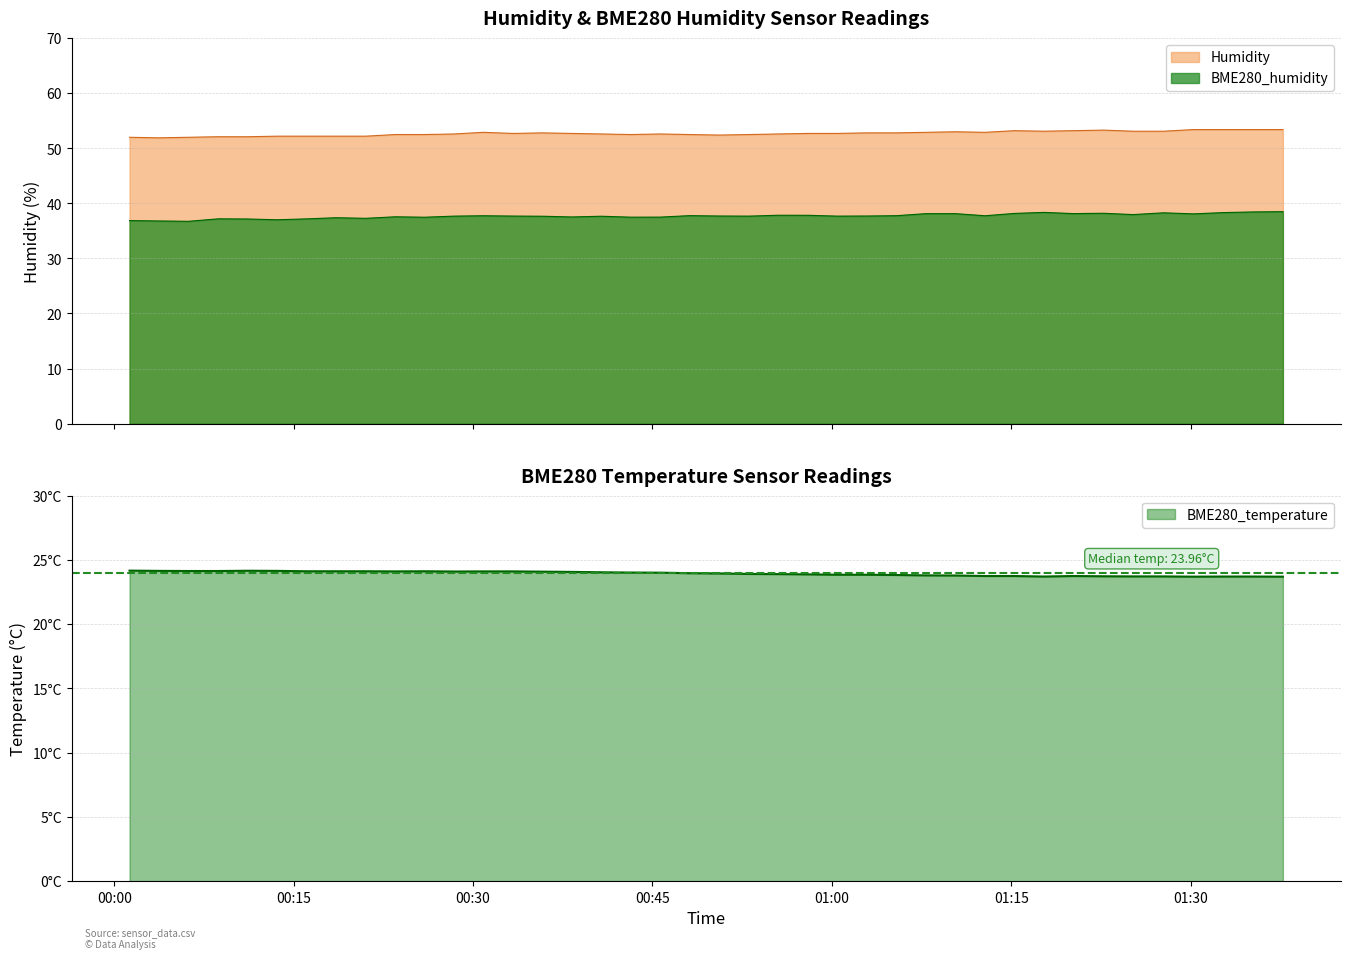

What is the average value of the Humidity series?

52.7